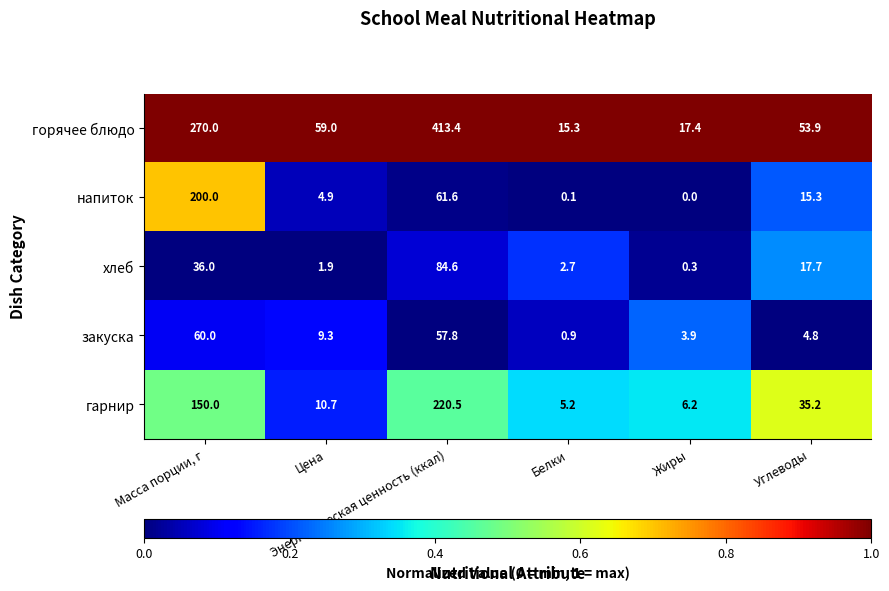

Which series has the largest total across all categories?

горячее блюдо